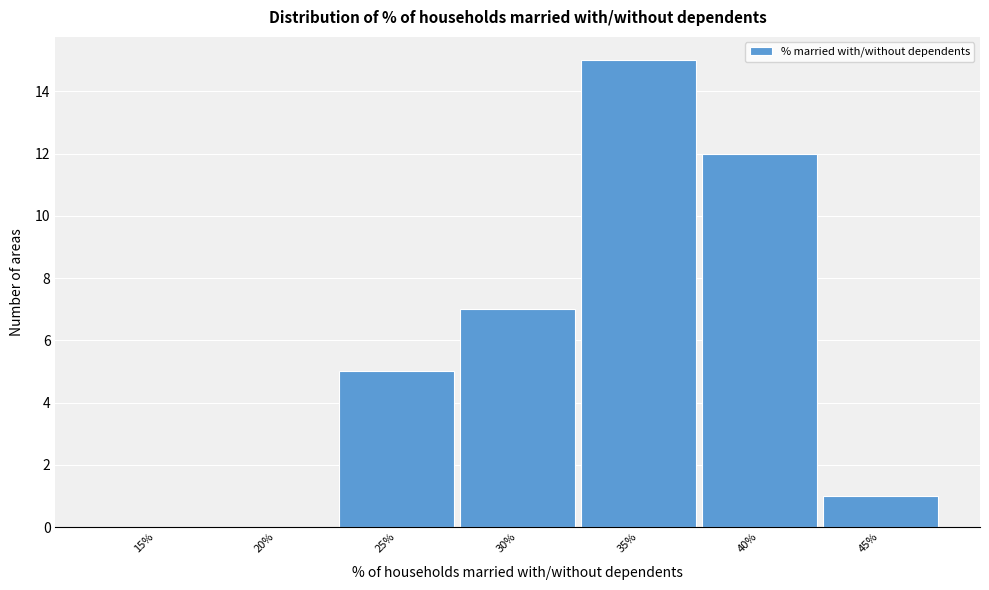

Reading left to right, what are all the values shown in this chart?

15%=0	20%=0	25%=5	30%=7	35%=15	40%=12	45%=1